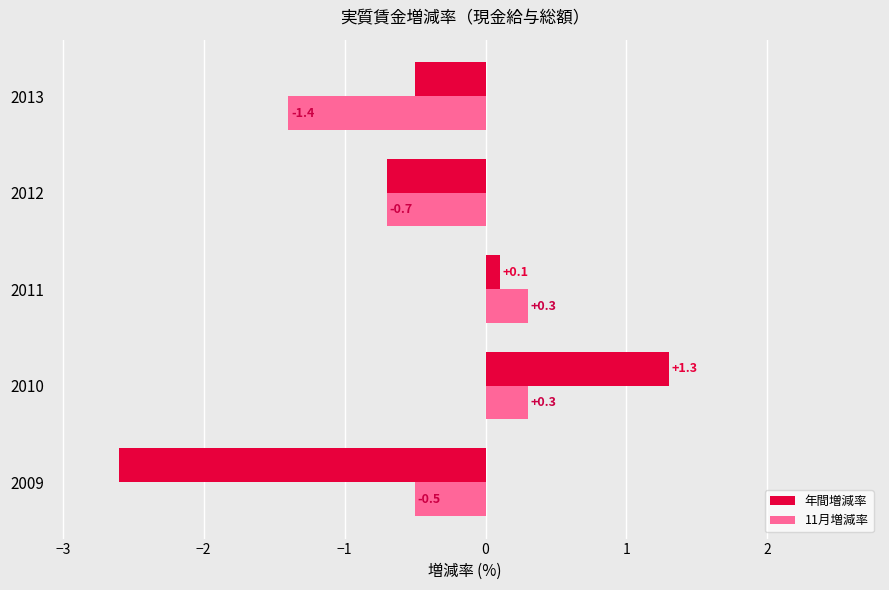

Is it true that 年間増減率 equals -0.2 at 2012?

False